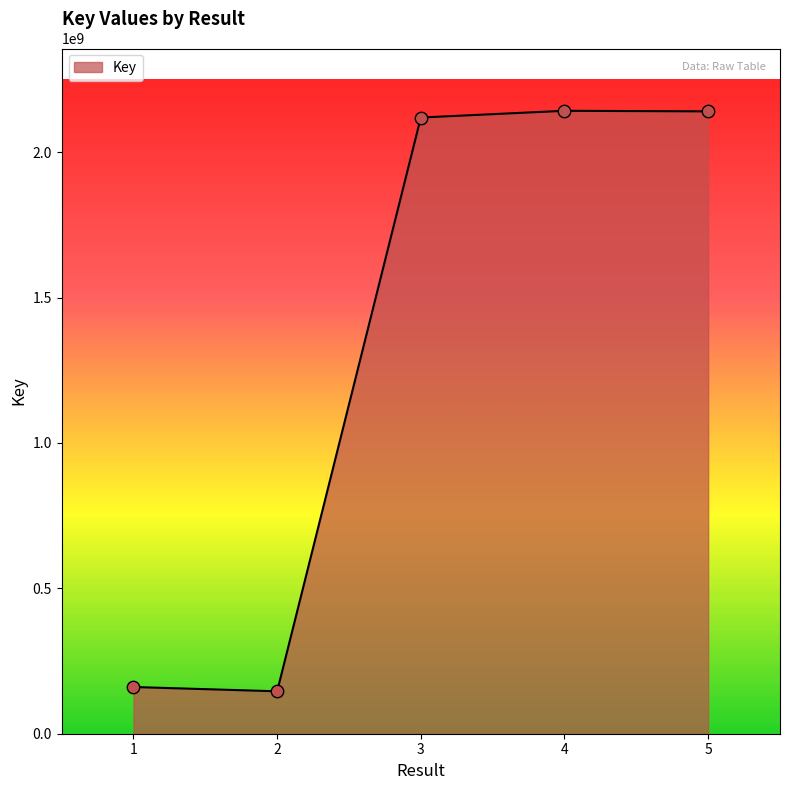

What is the change in value from 3 to 4?

+23168376